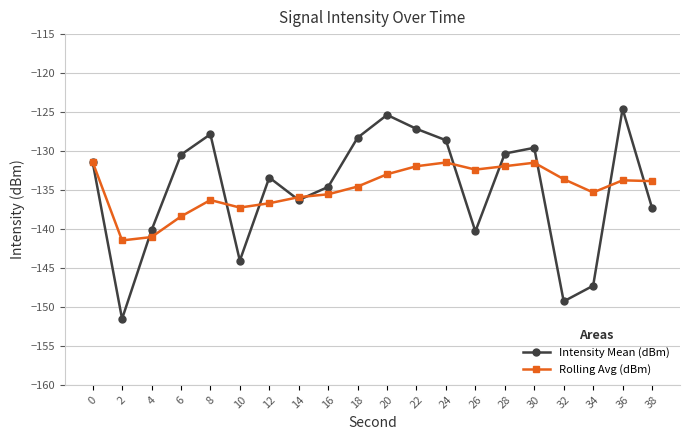

What is the minimum value for Intensity Mean (dBm)?

-151.5